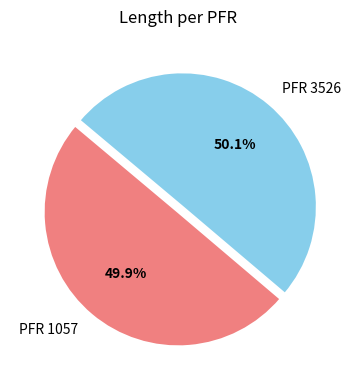

Approximately how many times larger is the value at PFR 1057 compared to PFR 3526?

1.0